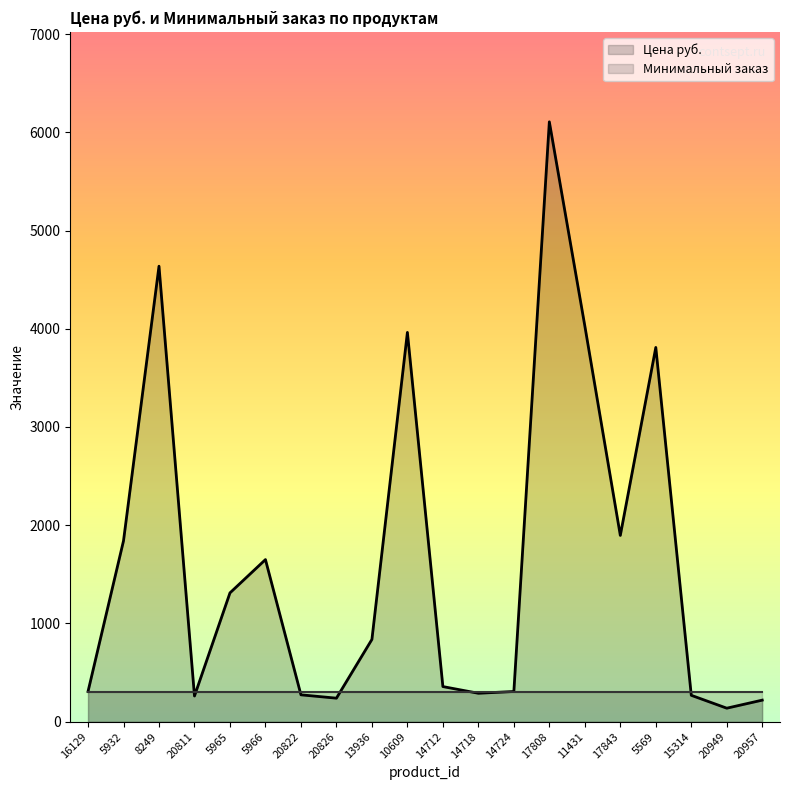

What is the sum of all values?

32738